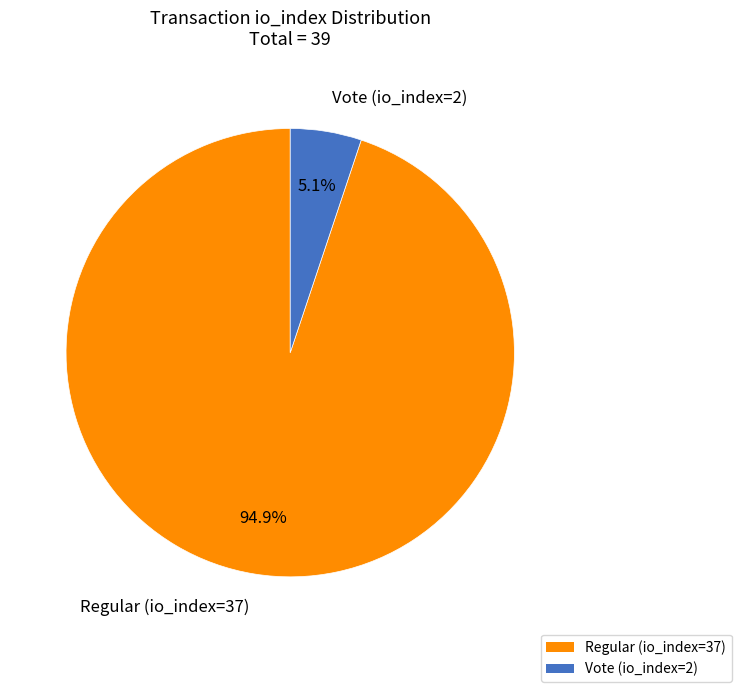

True or false: Vote (io_index=2) accounts for 18% of the total.

False